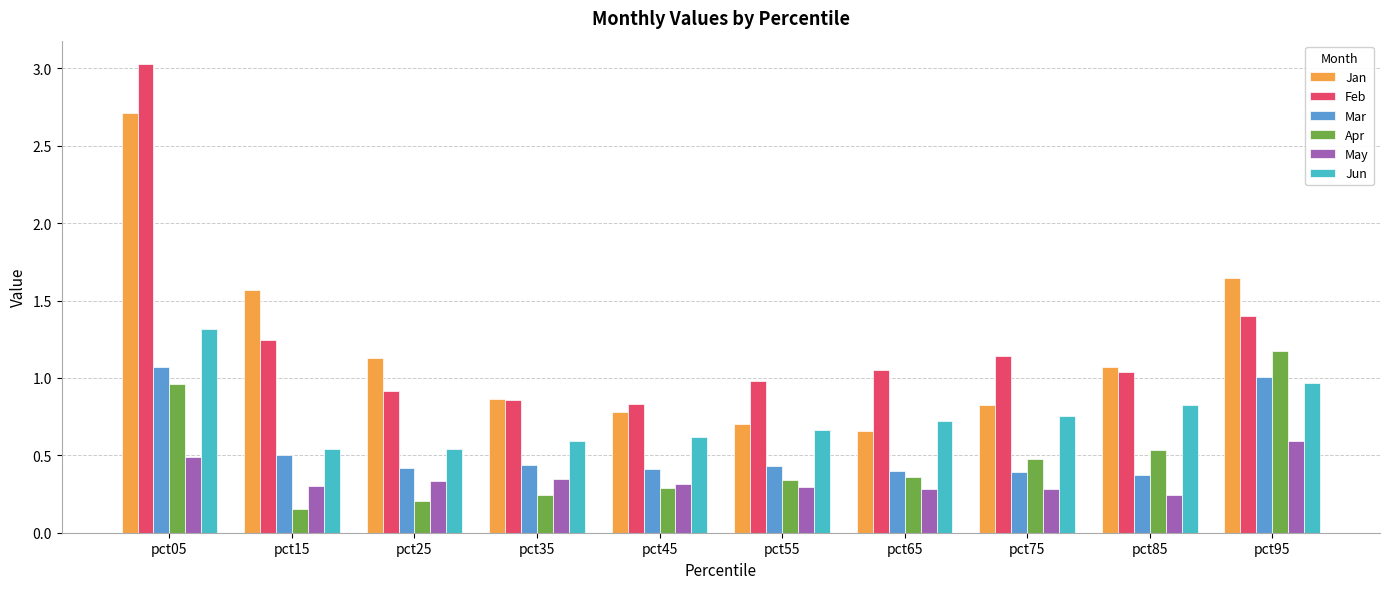

How many values in the Jan series exceed 1?

5